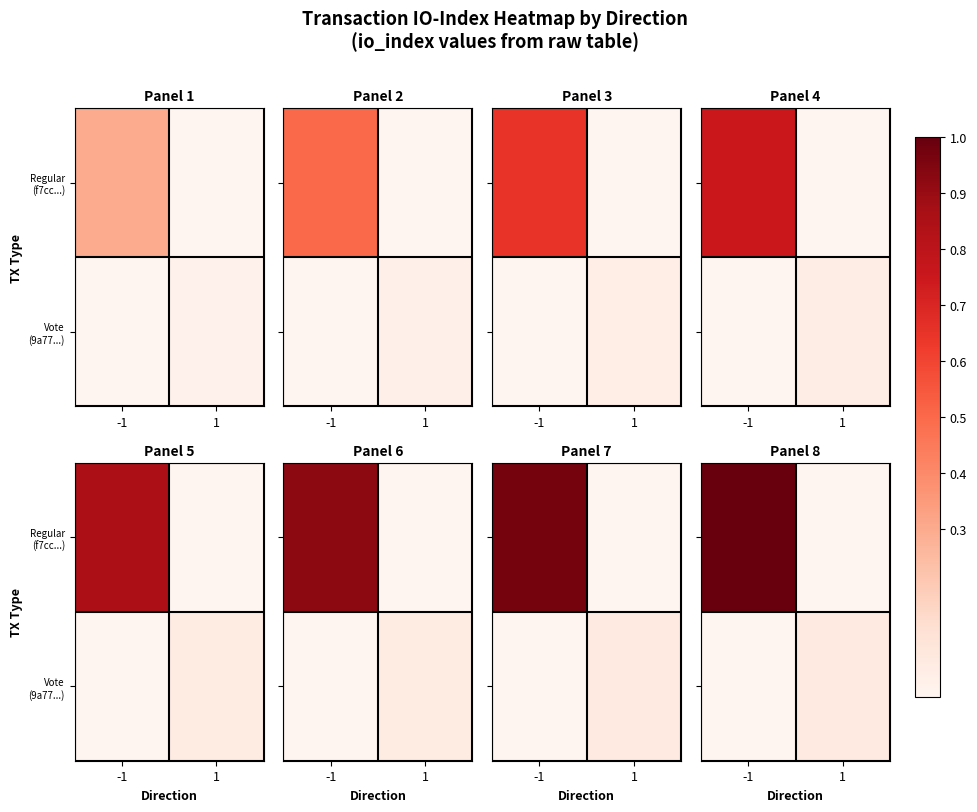

List the labels in order of Vote (9a77...) value, largest first.

1, -1